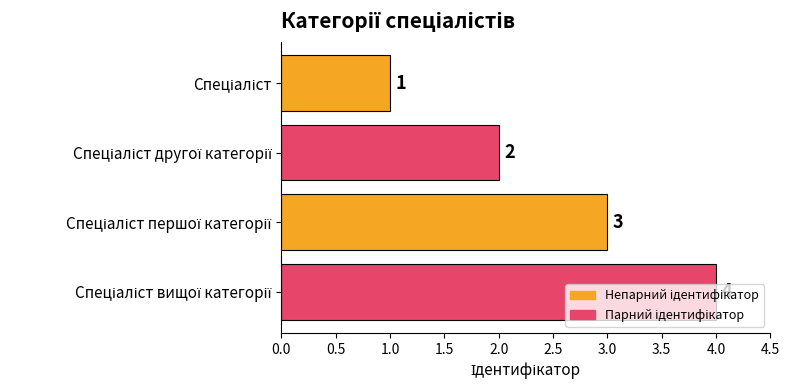

How many values are between 2 and 4?

3